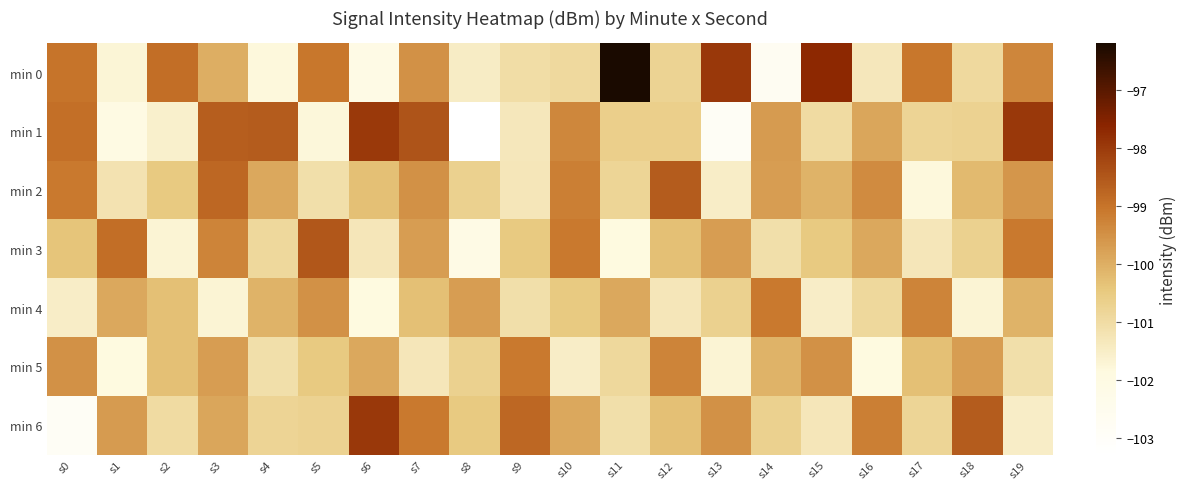

What is the difference between the highest and lowest values at s1?

3.1